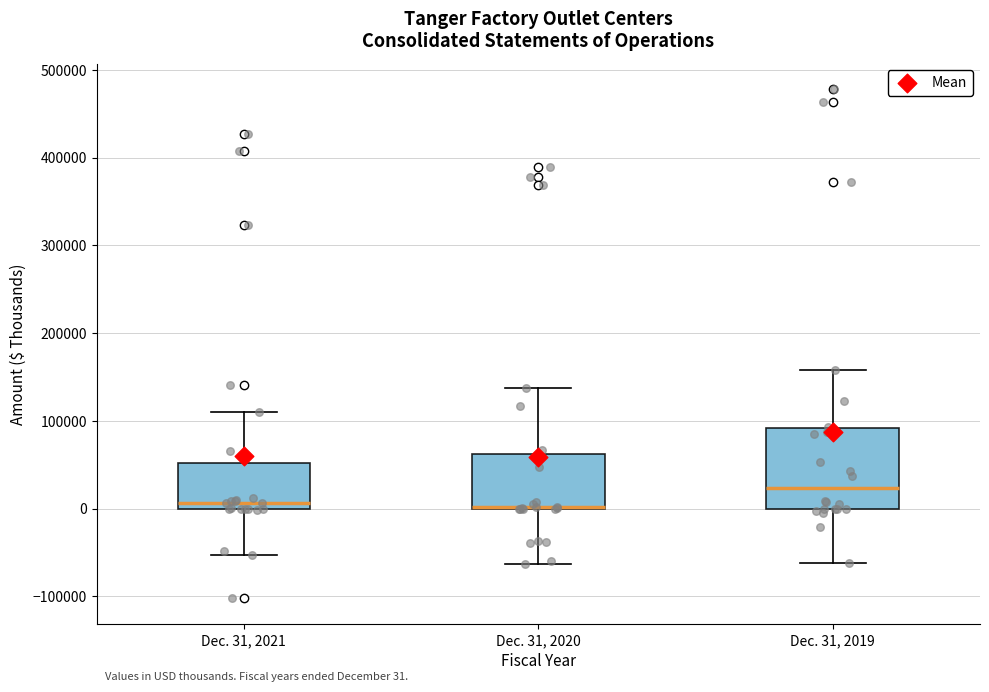

Comparing the boxes themselves (not the whiskers), which one is the tallest?

Dec. 31, 2019